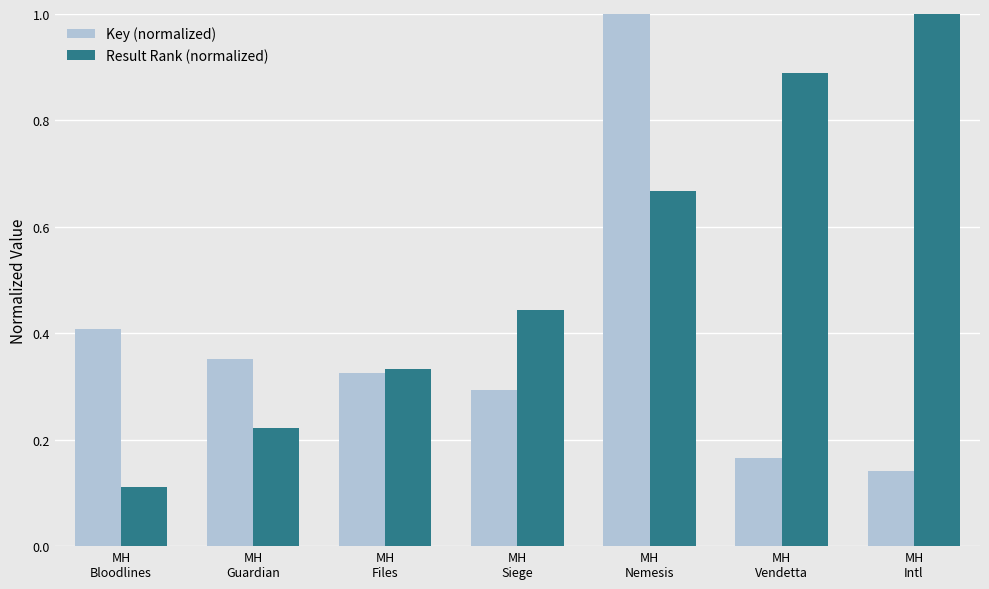

The Result Rank (normalized) series shows 0.3 at MH
Files. True or false?

True